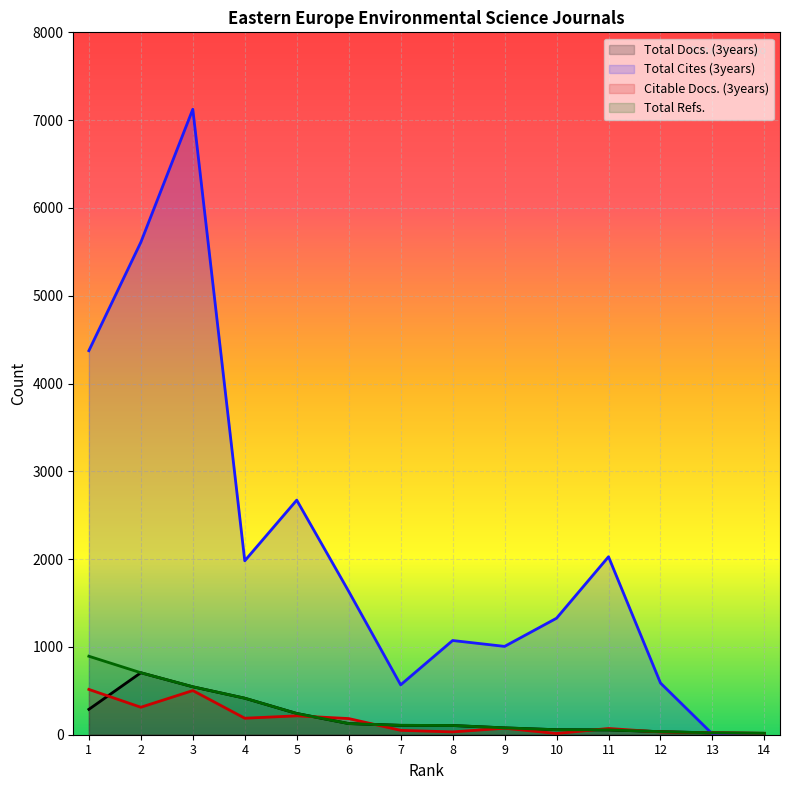

Reading left to right, list all the values displayed in this chart.

Total Docs. (3years): 1=289	2=706	3=546	4=416	5=242	6=127	7=107	8=105	9=78	10=57	11=55	12=35	13=21	14=16
Total Cites (3years): 1=4374	2=5609	3=7124	4=1981	5=2672	6=1633	7=568	8=1073	9=1006	10=1327	11=2027	12=589	13=8	14=2
Citable Docs. (3years): 1=516	2=313	3=503	4=188	5=215	6=184	7=50	8=32	9=74	10=14	11=71	12=31	13=21	14=16
Total Refs.: 1=894	2=706	3=546	4=416	5=242	6=127	7=107	8=105	9=78	10=57	11=55	12=35	13=21	14=16